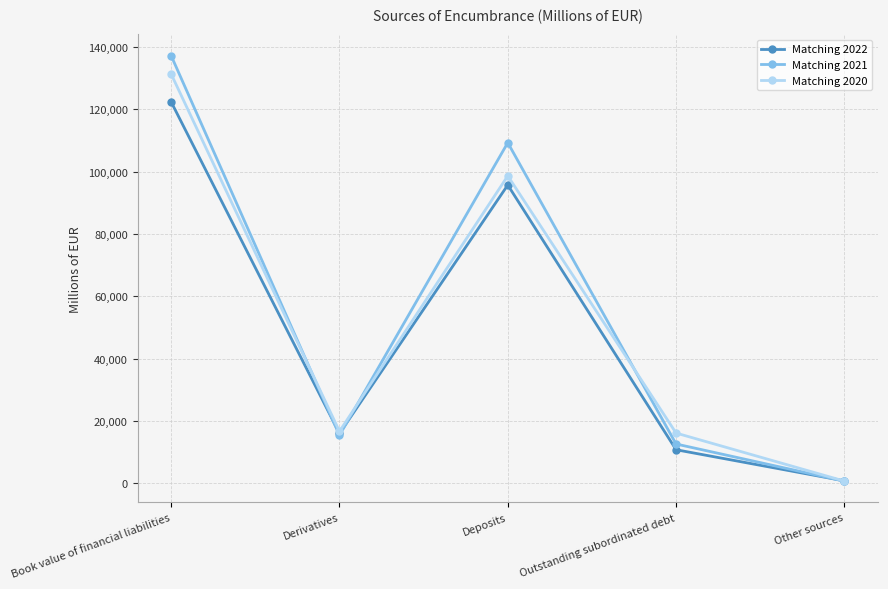

What is the spread (max minus min) of values at Deposits?

13583